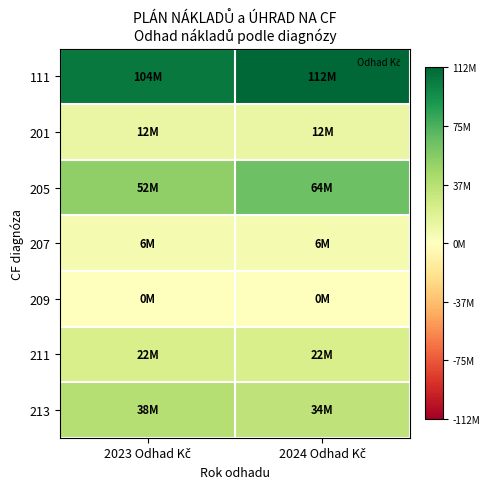

Between 2023 Odhad Kč and 2024 Odhad Kč, which is larger?

2024 Odhad Kč